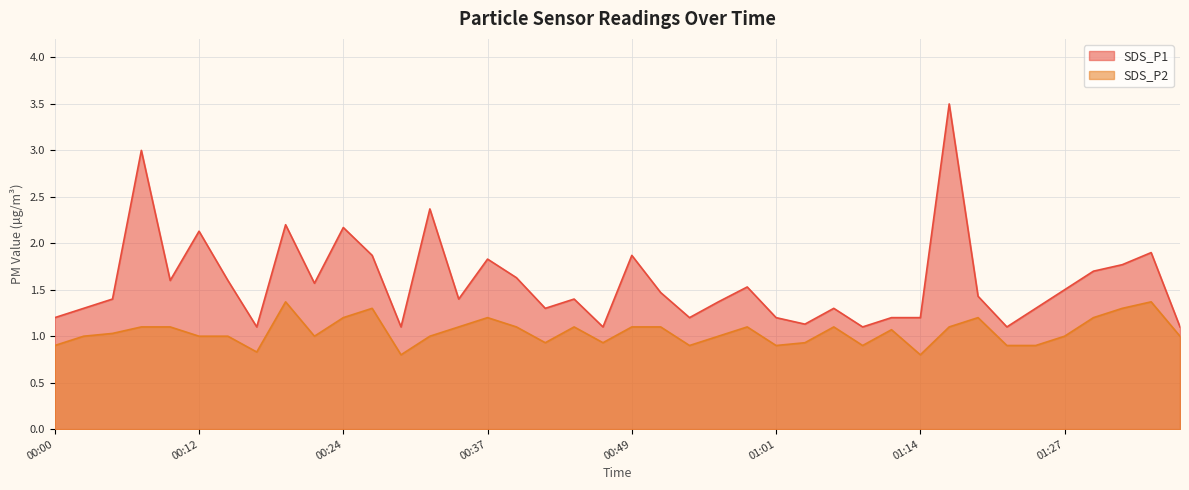

How many categories are shown in the chart?

40